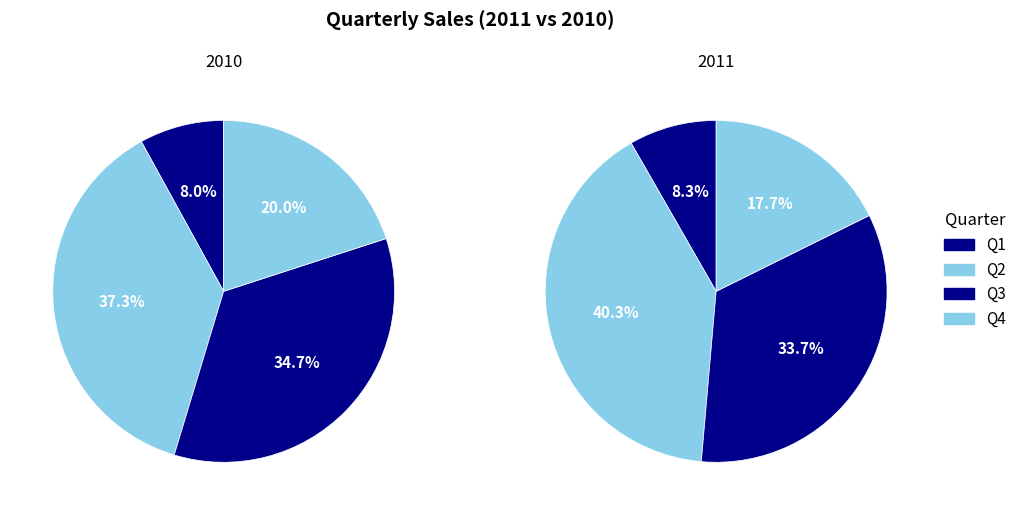

What is the difference between the highest and lowest values at Q4?

2